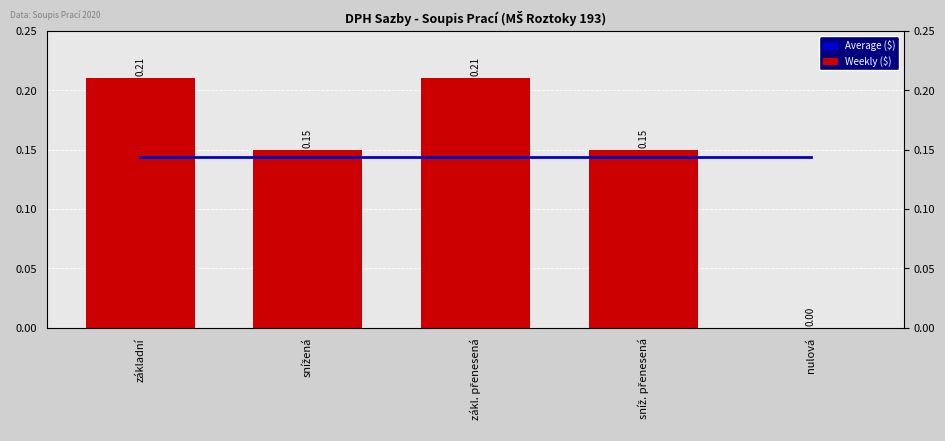

List the labels in order of Average ($) value, smallest first.

základní, snížená, zákl. přenesená, sníž. přenesená, nulová